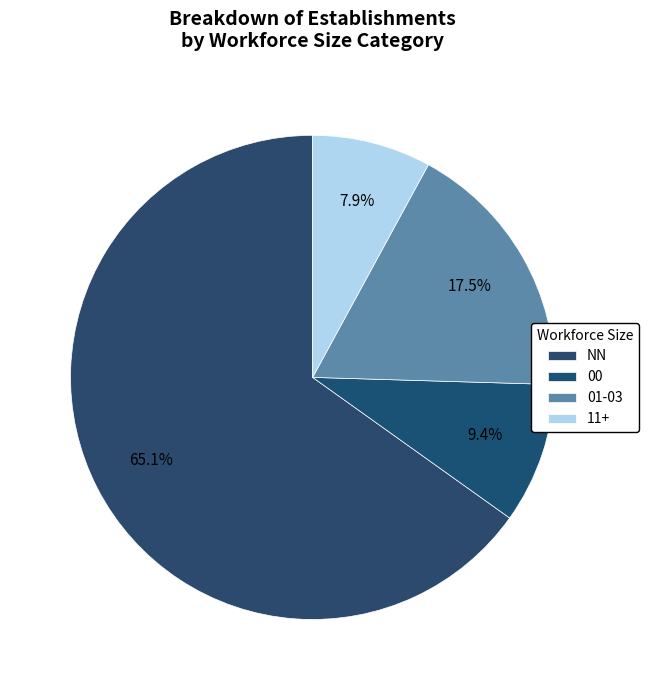

How many segments does this pie chart have?

4